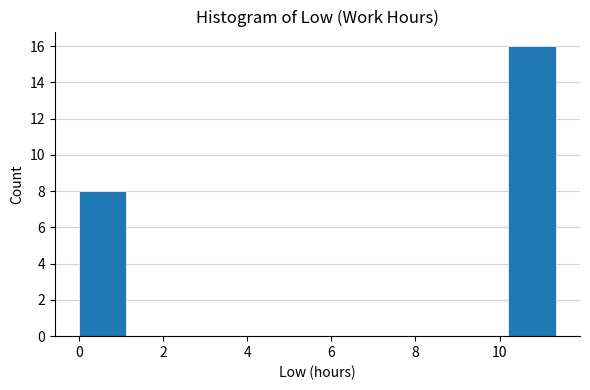

How tall is the bar that spans 10.2 to 11.4 on the x-axis? Neither the bar edges nor the heights are printed on the chart, so give them approximately, as read against the axes.

16